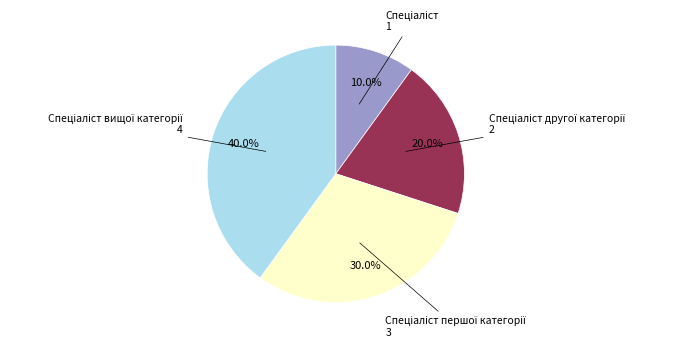

Is there any slice that represents more than half of the pie?

No